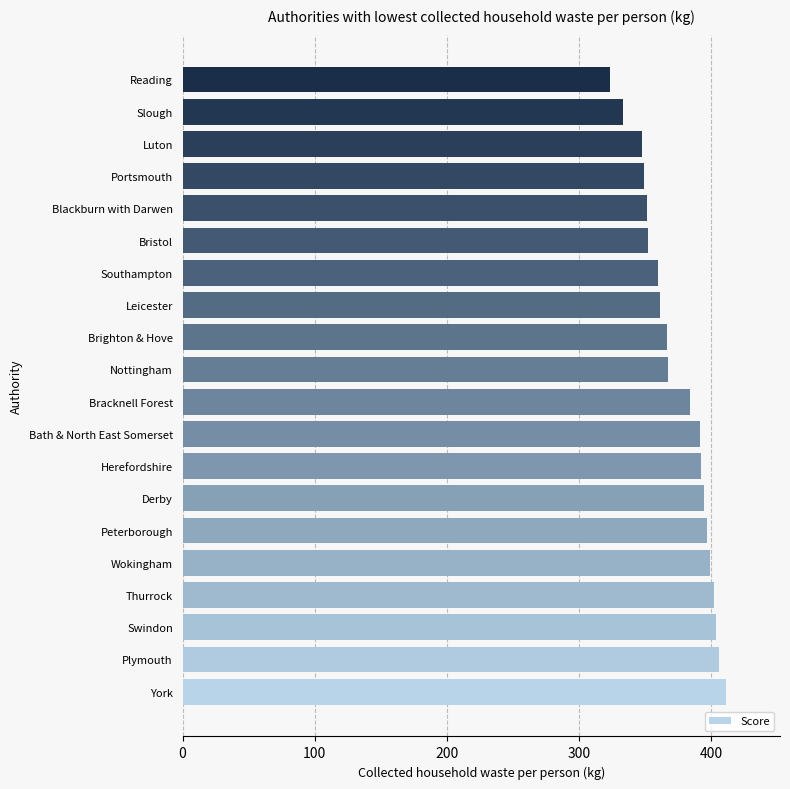

True or false: the data shows 399.0 at Wokingham.

True